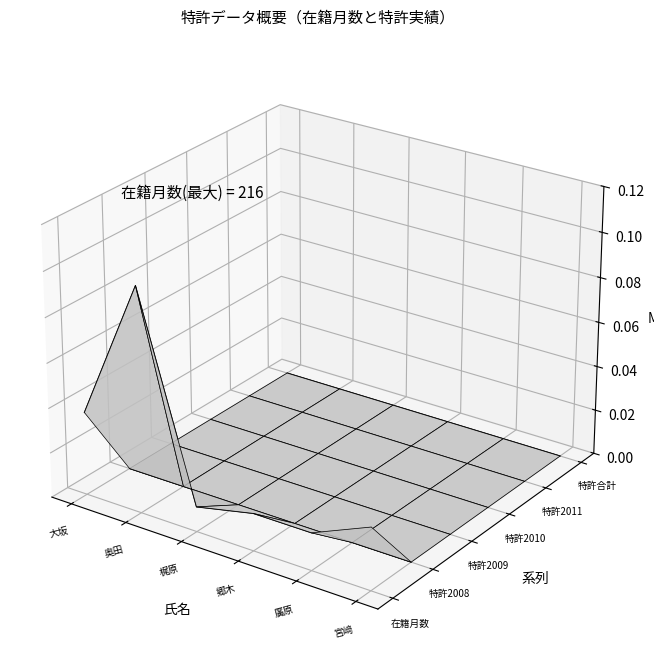

What is the average value of the 特許2008 series?

-0.1